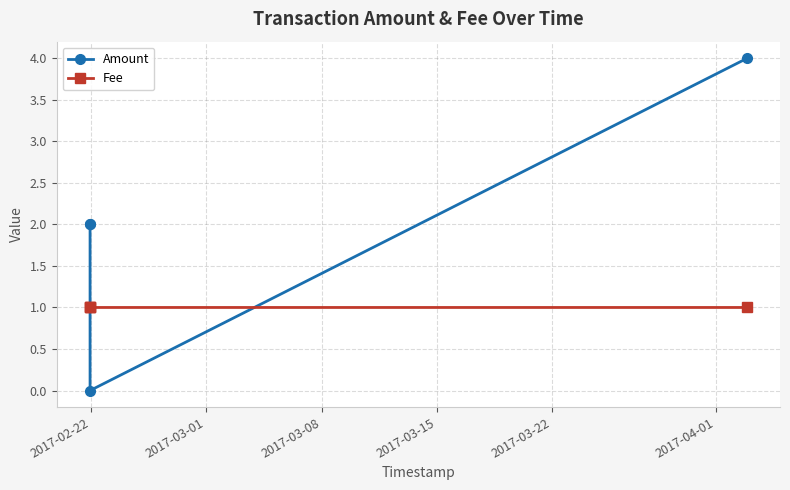

How many intersections are there between Amount and Fee?

2